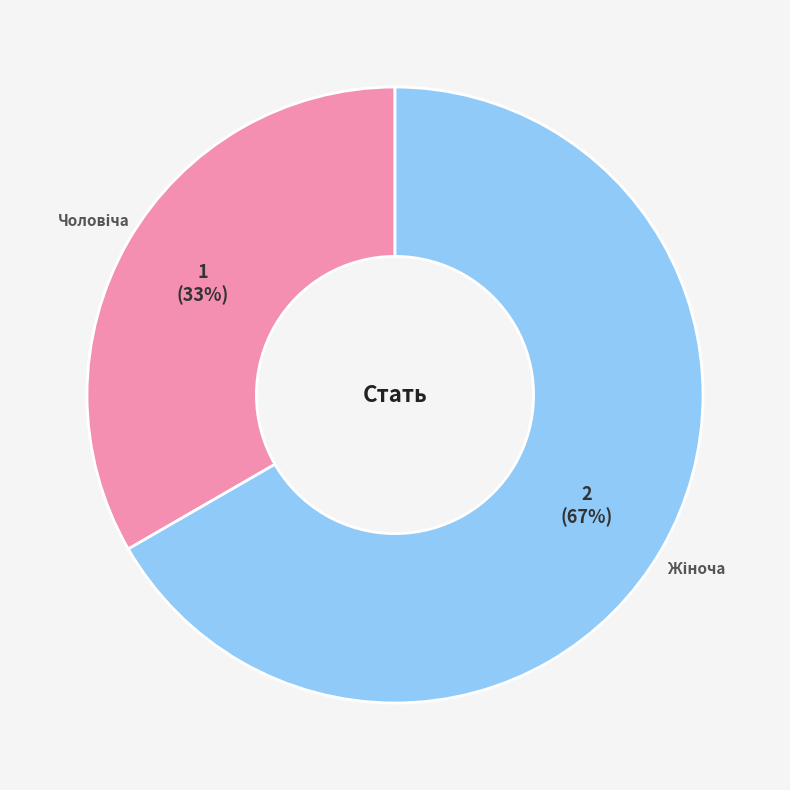

Is there a majority slice in this chart?

Yes